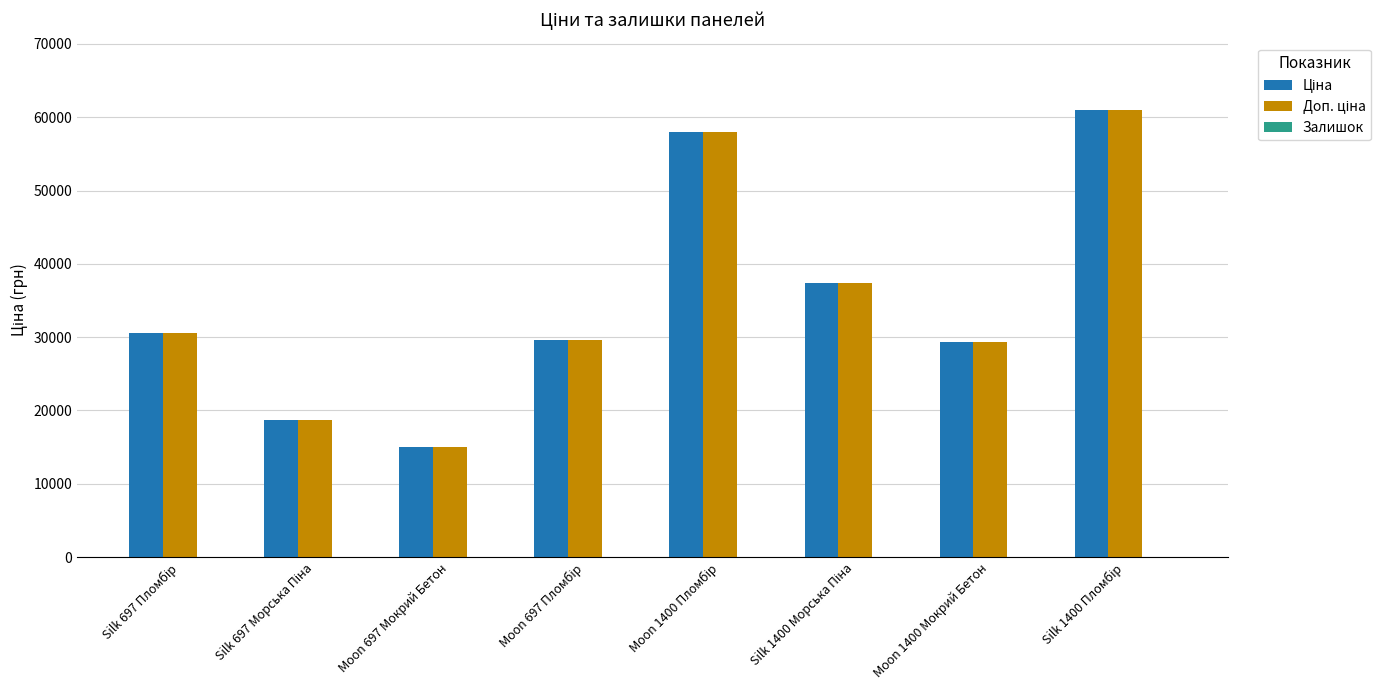

What is the total value across all series at Moon 697 Мокрий Бетон?

30038.4